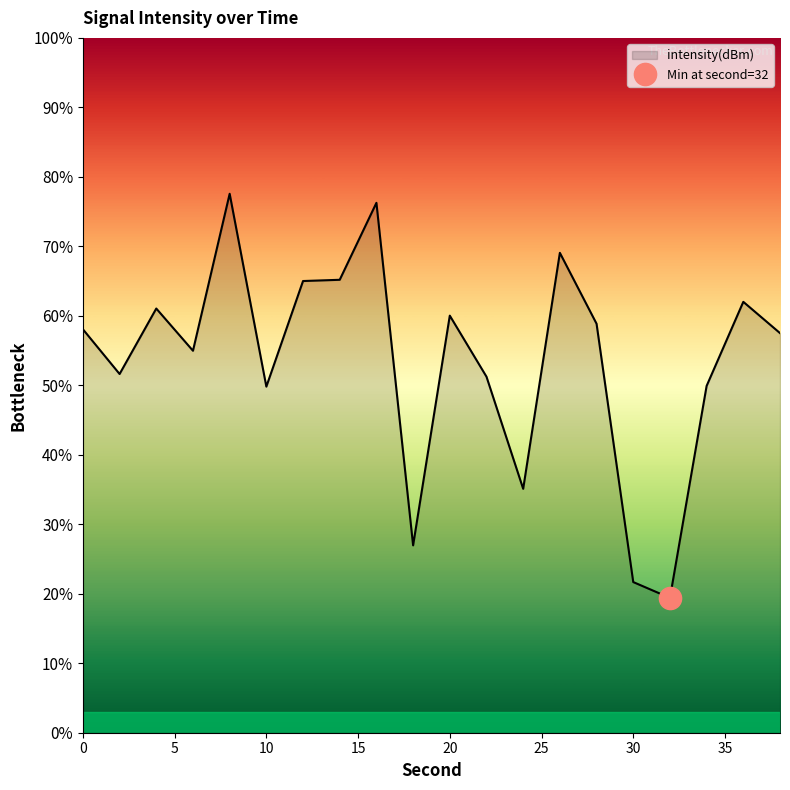

Is it true that the value at 0 is 58.1?

True